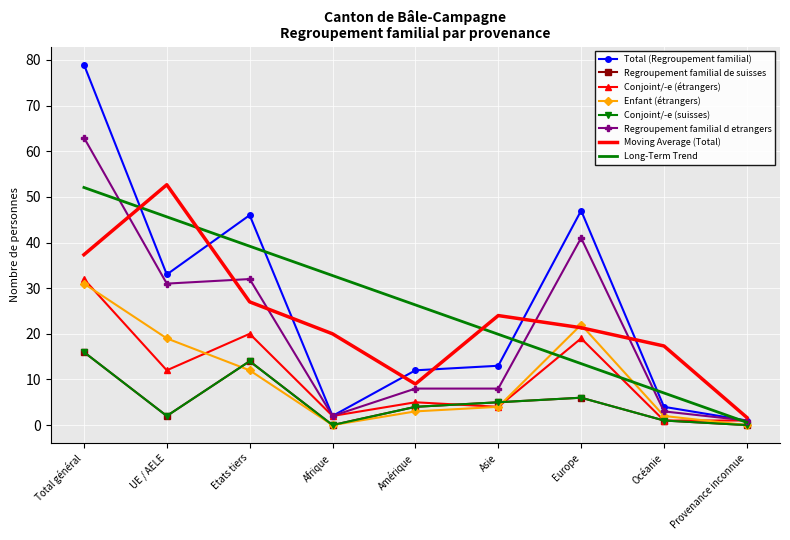

What is the label of the 2nd point from the left?

UE / AELE